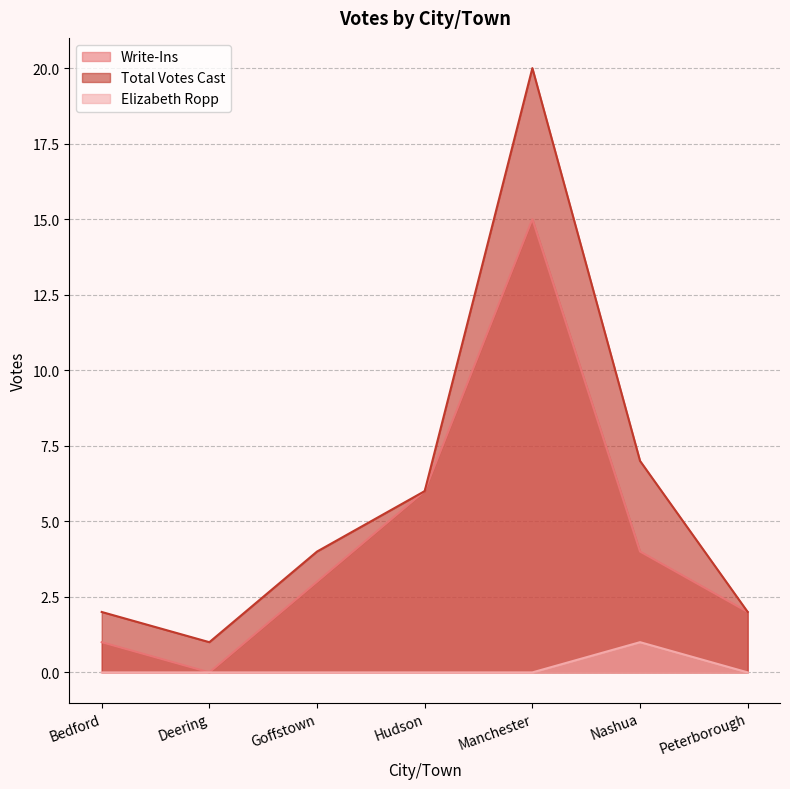

True or false: Elizabeth Ropp has more than 2 points higher than both neighbors.

False